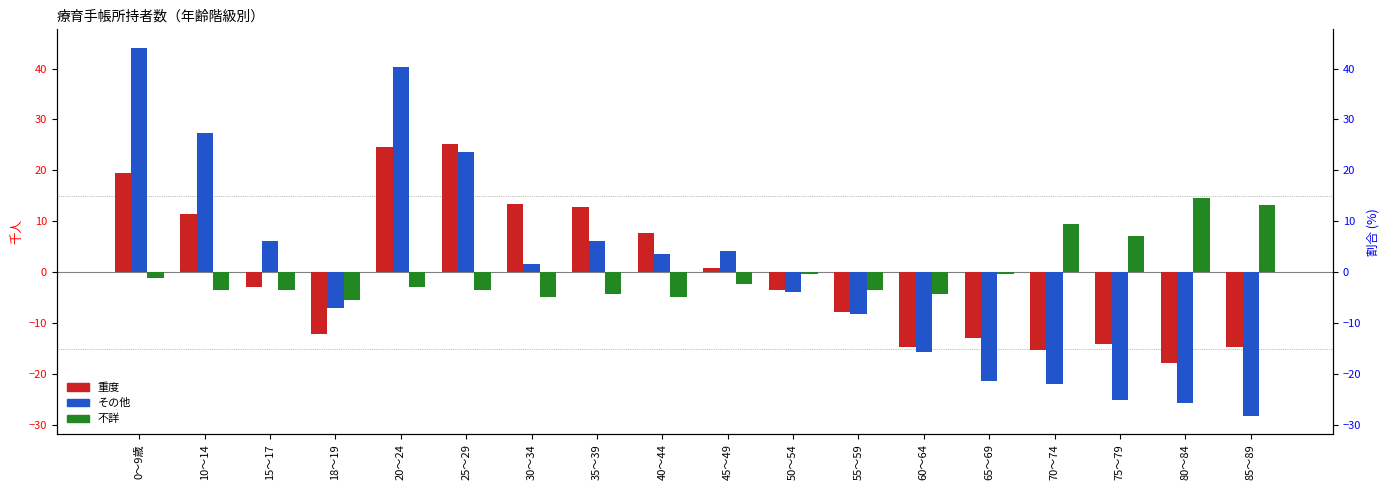

The value of 重度 at 35～39 is 12.7. True or false?

True